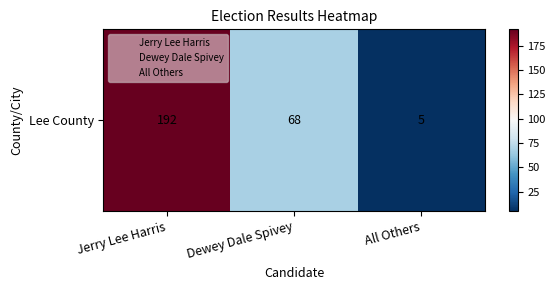

What is the approximate value at Jerry Lee Harris, to the nearest 5?

190